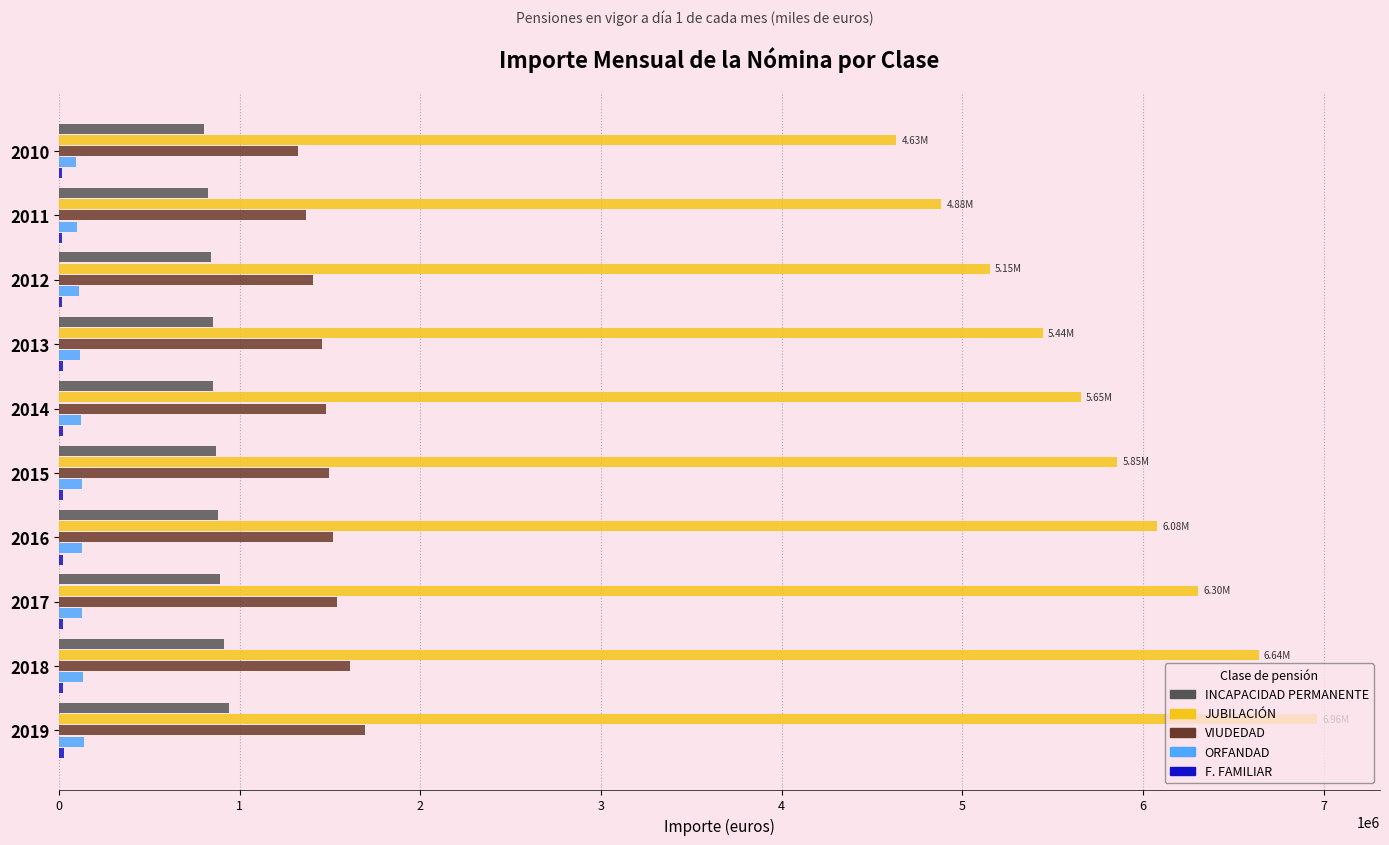

What is the sum of all INCAPACIDAD PERMANENTE values?

8658180.1